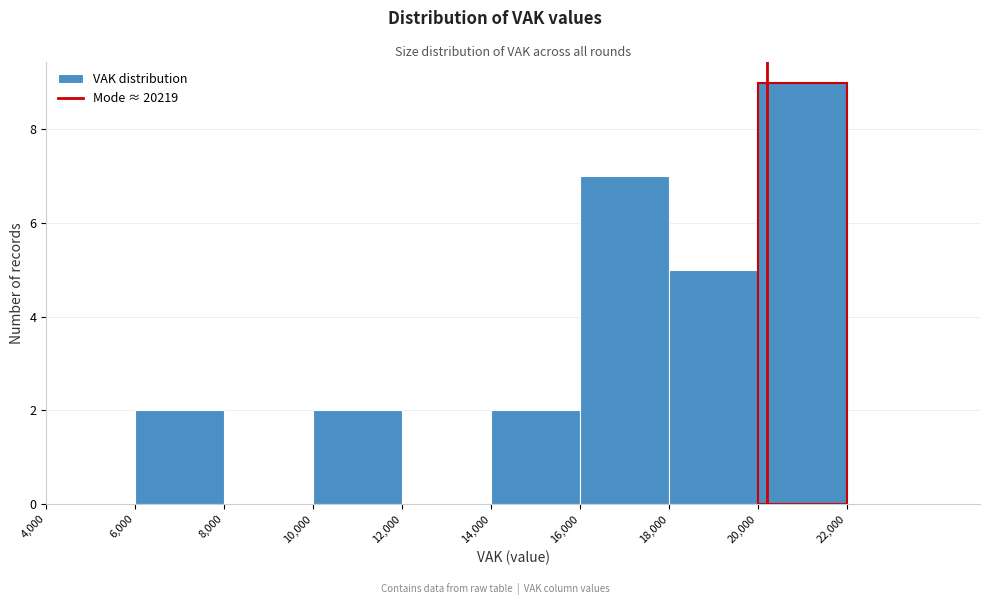

Reading left to right, list every bar in this chart as the range it spans on the x-axis followed by its height. The values are not printed on the chart, so give them approximately, as read against the axis.

4000 to 6000: 0
6000 to 8000: 2
8000 to 10000: 0
10000 to 12000: 2
12000 to 14000: 0
14000 to 16000: 2
16000 to 18000: 7
18000 to 20000: 5
20000 to 22000: 9
22000 to 24000: 0